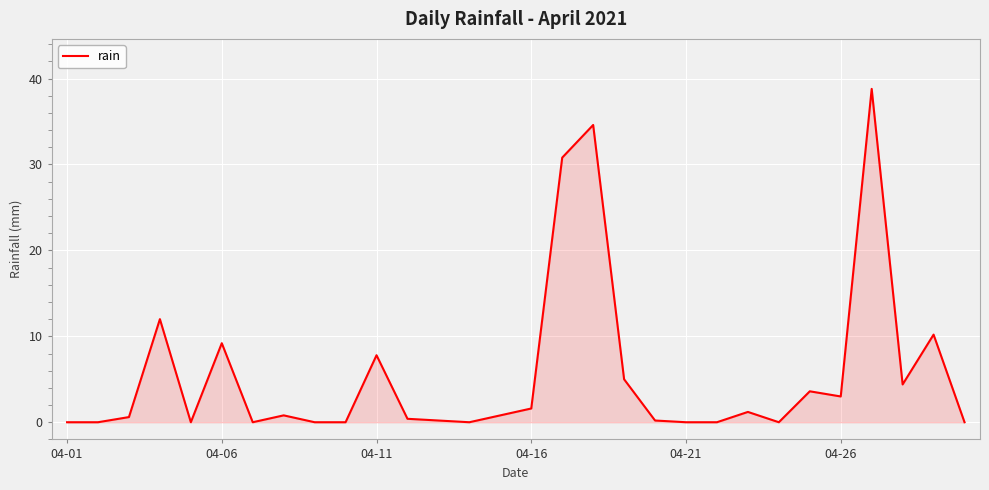

What is the average value?

5.5